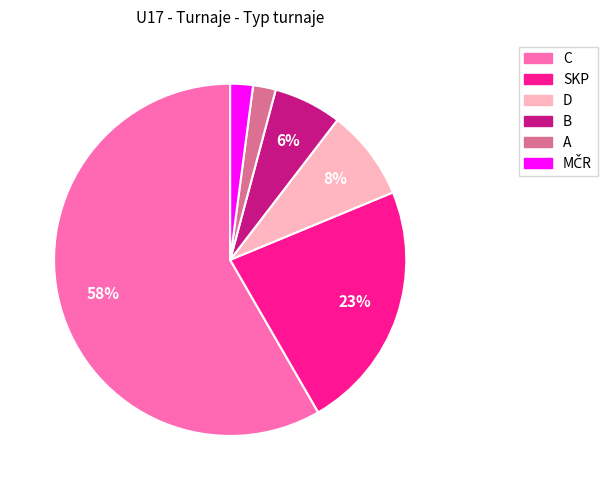

How many slices are in this pie chart?

6